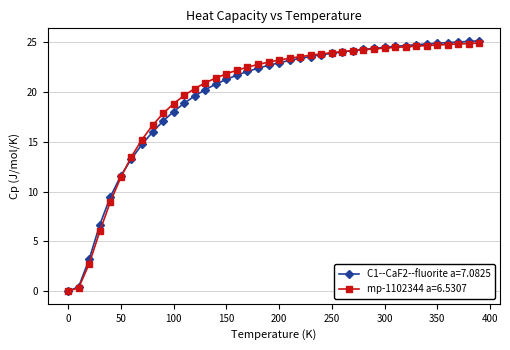

Count the number of data series in this chart.

2